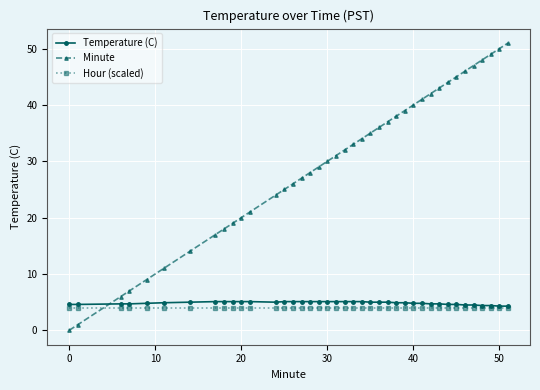

Which series has the largest range (max minus min)?

Minute